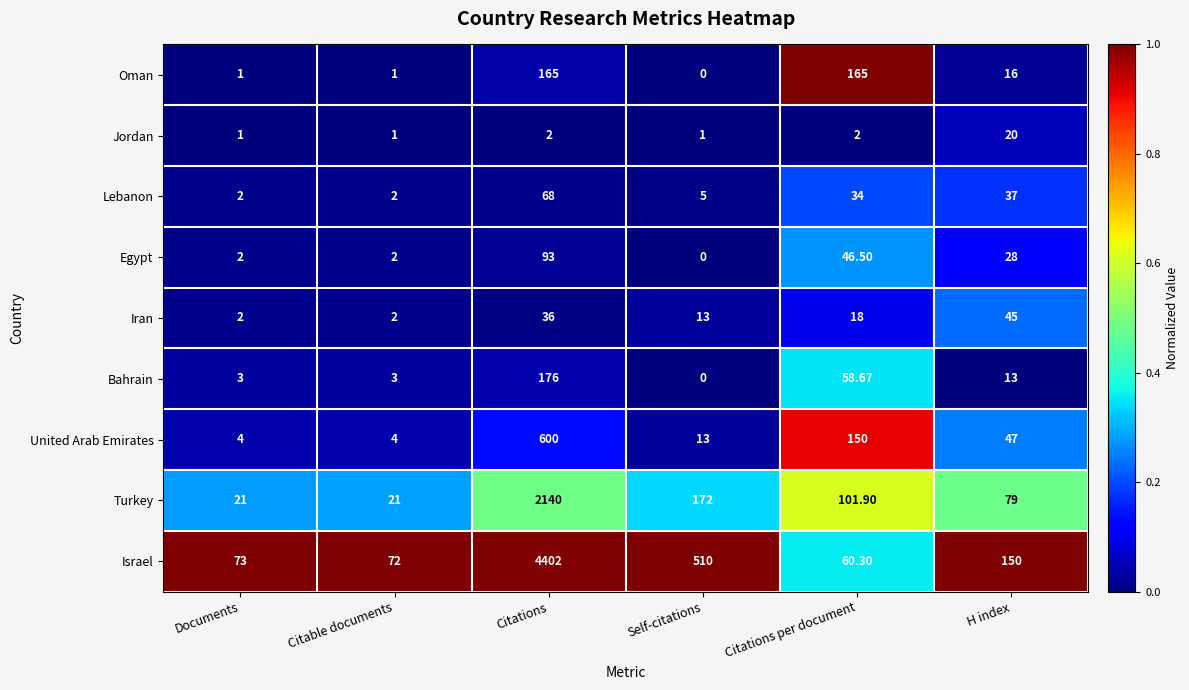

What is the difference between the highest and lowest values at Citable documents?

71.0